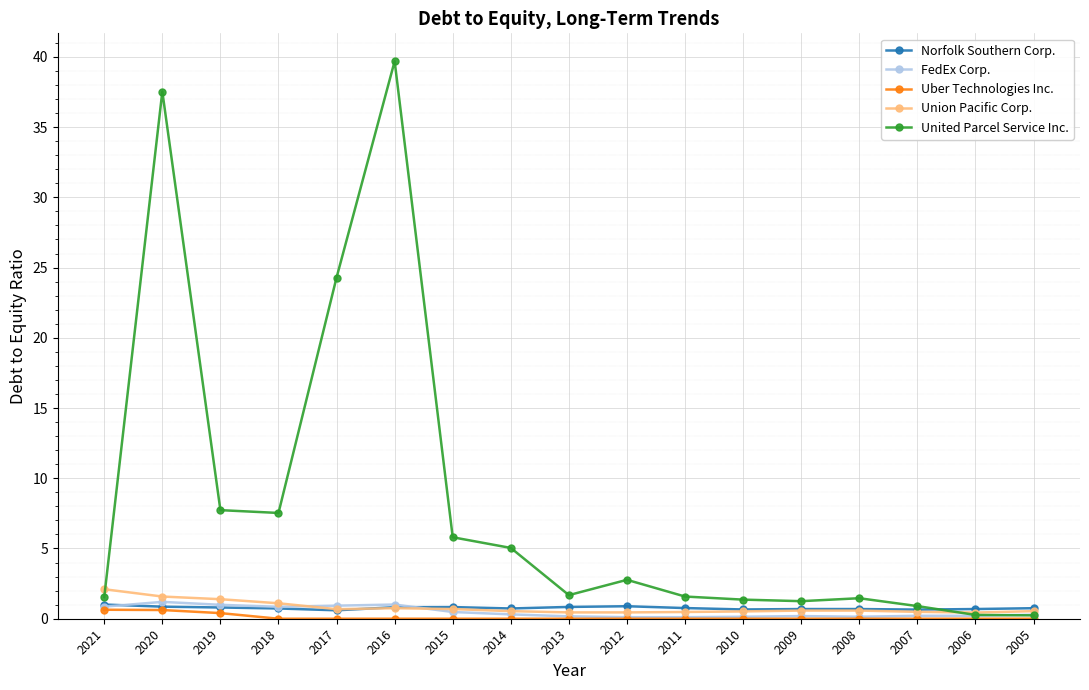

Which category has the highest value across all series?

2016